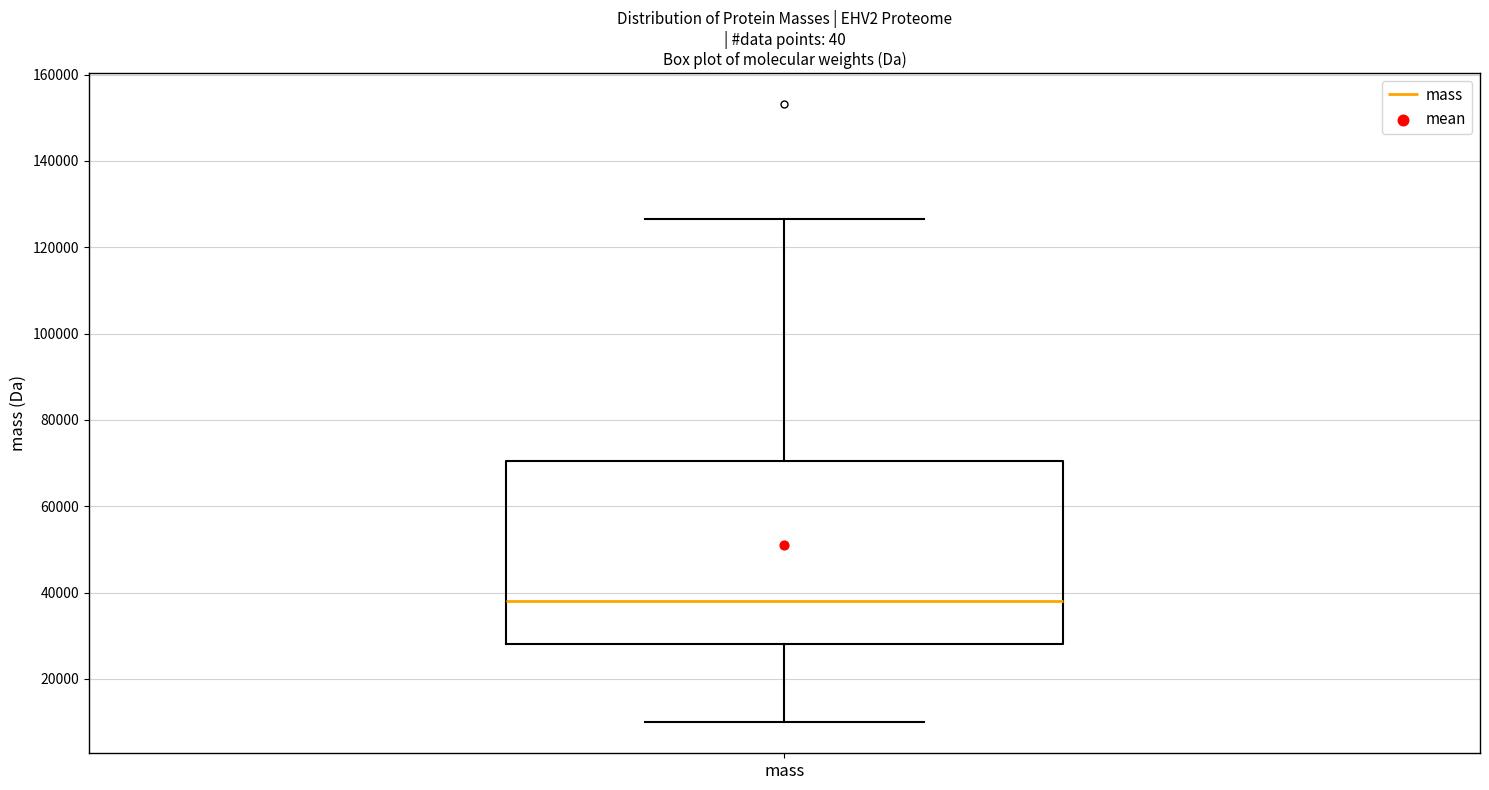

Where is the upper edge of the box for mass on the y-axis? The values are not printed on the chart, so give them approximately, as read against the axis.

70000